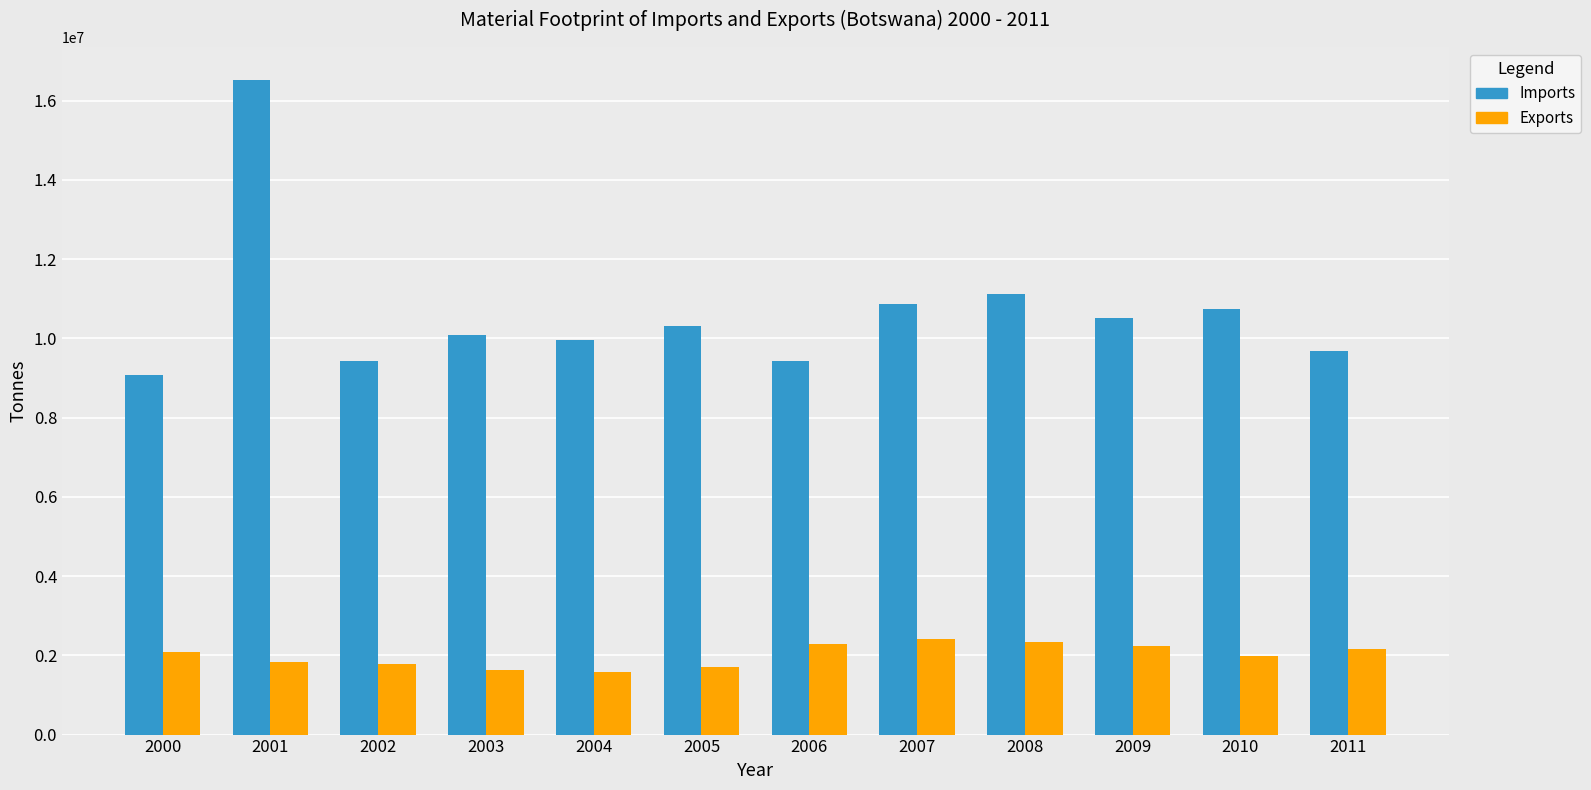

What is the total value across all series at 2004?

11528000